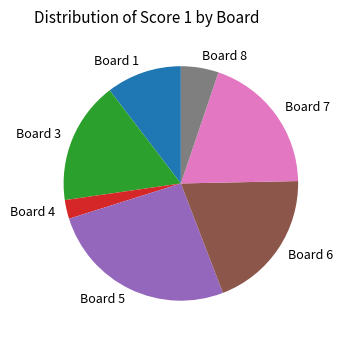

How many segments does this pie chart have?

7